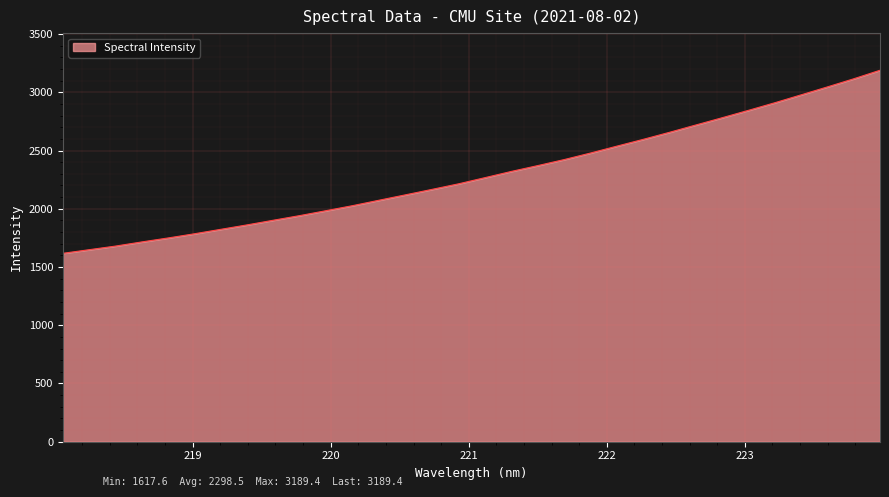

What is the maximum value shown in the chart?

3189.4